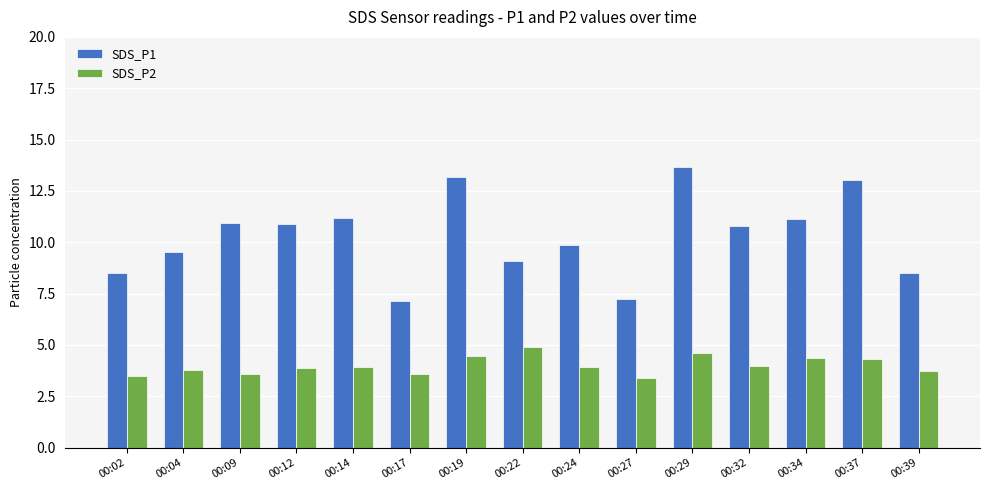

True or false: SDS_P1 has a value of 9.5 at 00:04.

True